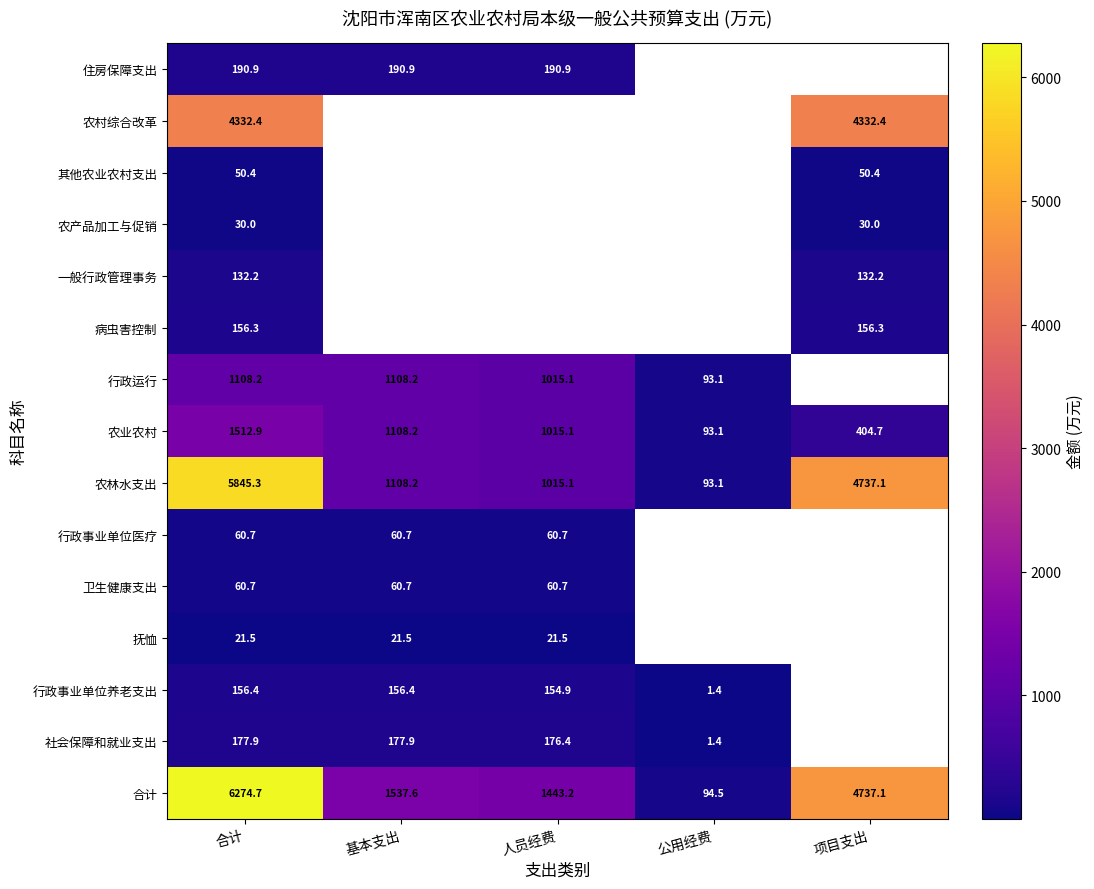

At which label is 农业农村 closest to 803?

人员经费